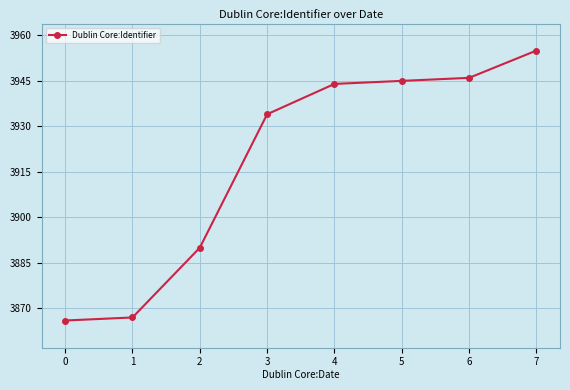

How many lines are shown in the chart?

1